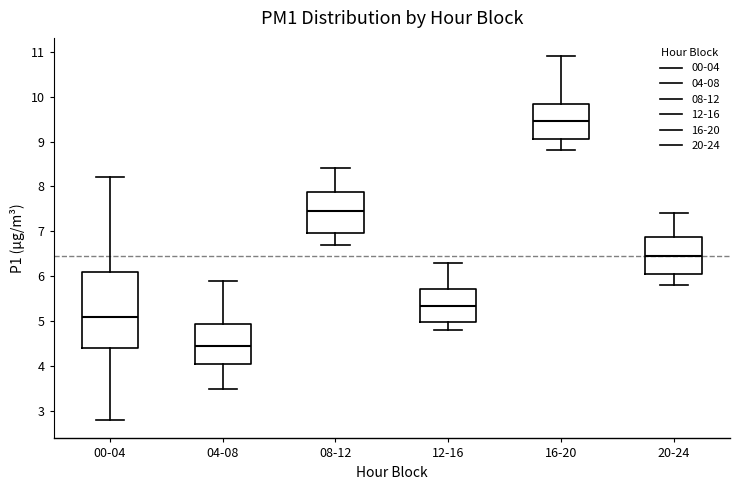

Comparing the boxes themselves (not the whiskers), which one is the tallest?

00-04